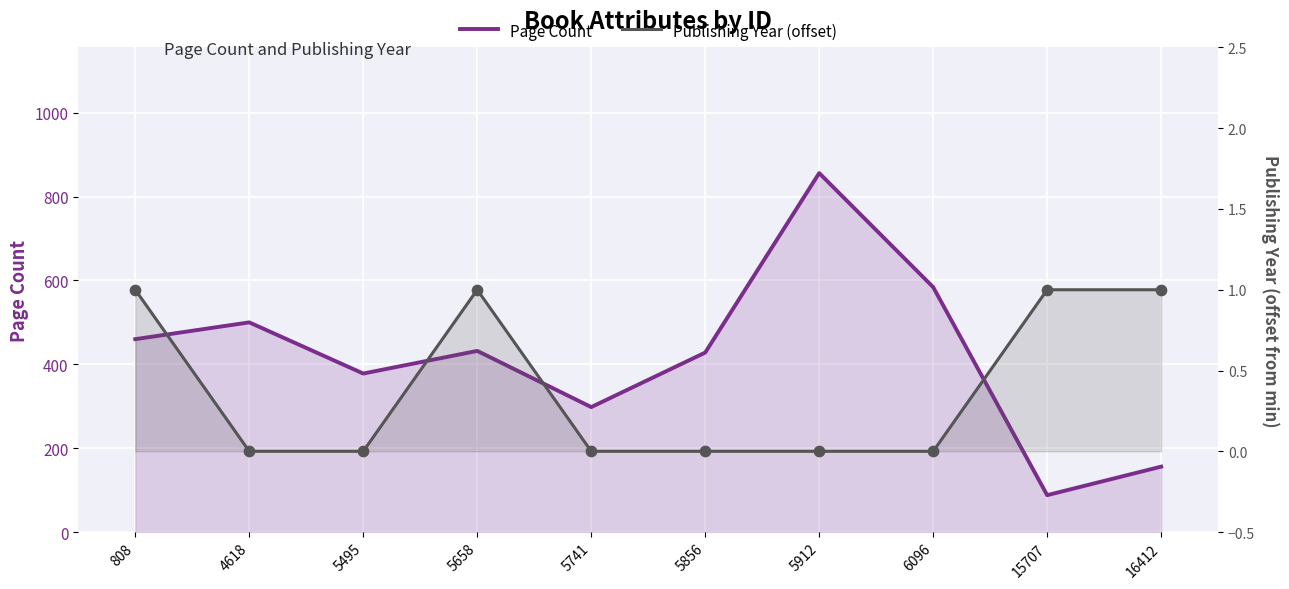

Which series contains the highest Y value?

Page Count